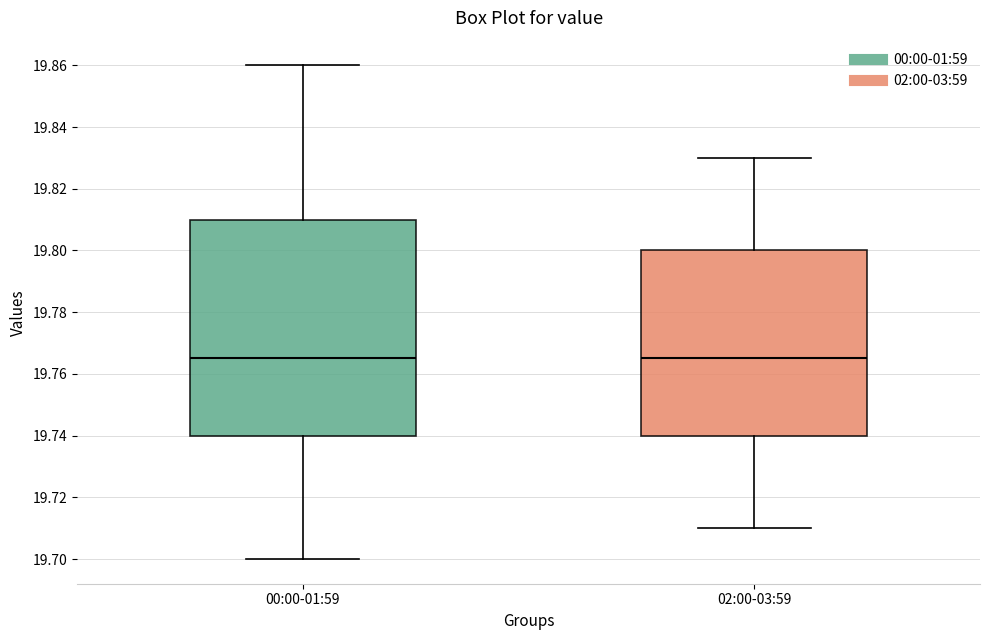

Reading left to right, transcribe this box plot: for each box, give where its median line is, the range the box spans, and where its two whiskers end, as read against the y-axis. The values are not printed on the chart, so give them approximately, as read against the axis.

00:00-01:59: median 19.766, box 19.740 to 19.810, whiskers 19.700 to 19.860
02:00-03:59: median 19.766, box 19.740 to 19.800, whiskers 19.710 to 19.830